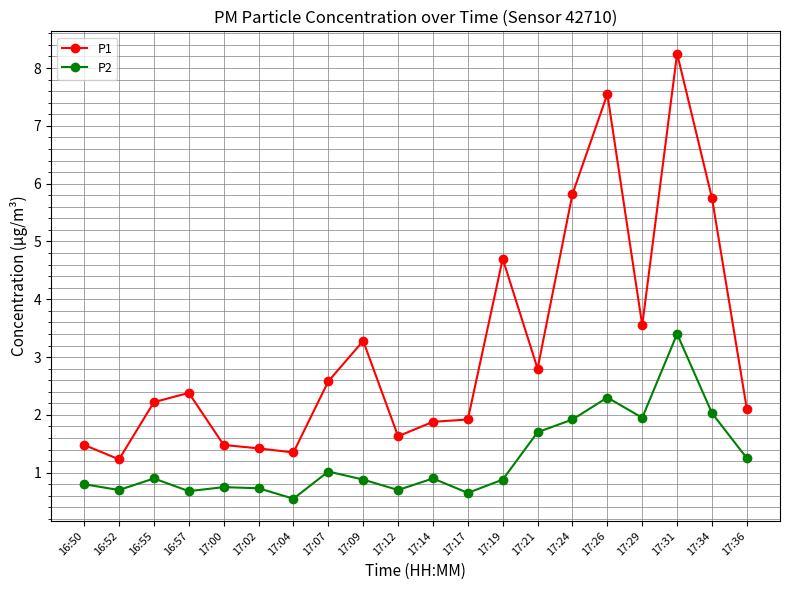

What is the total value across all series at 17:24?

7.7